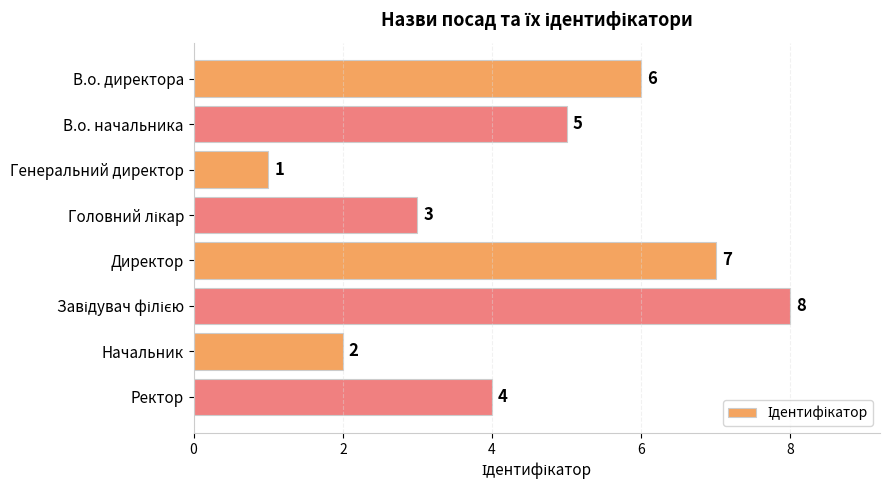

What is the value of the 2nd bar from the top?

5